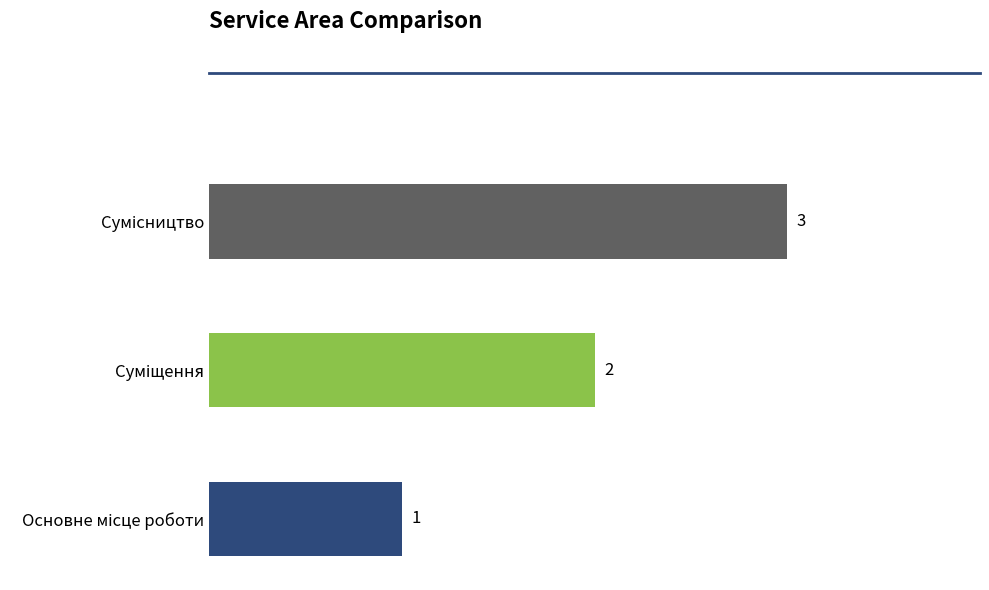

What is the sum of all values?

6